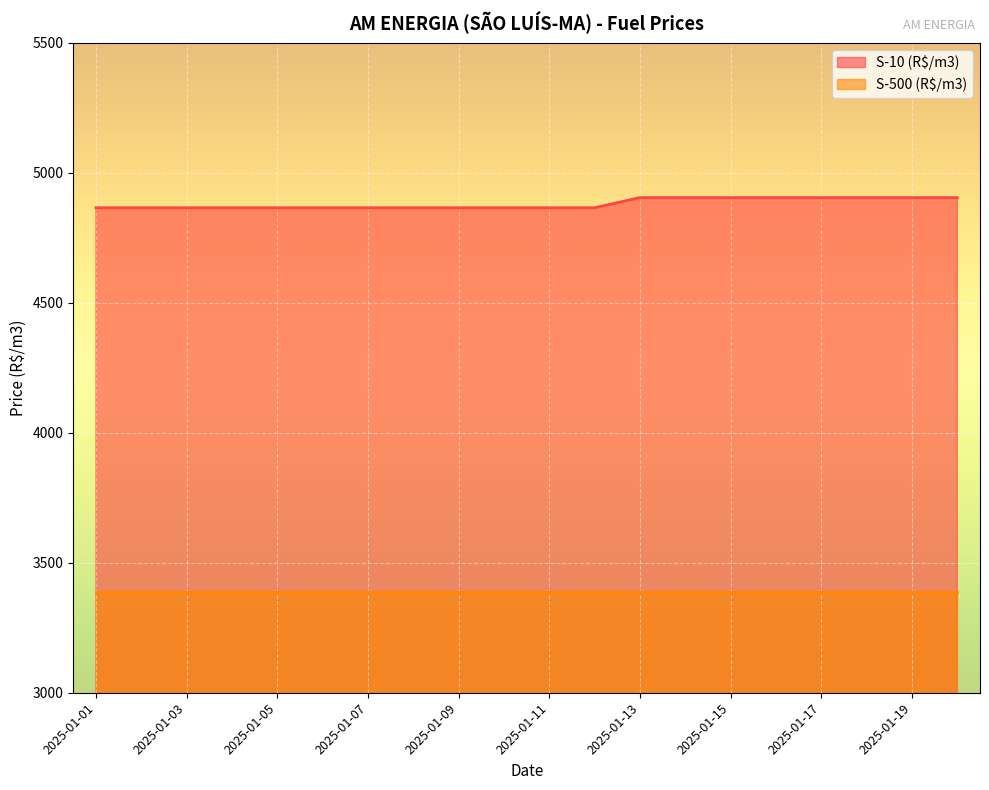

Between 2025-01-09 and 2025-01-03, which is larger?

2025-01-09